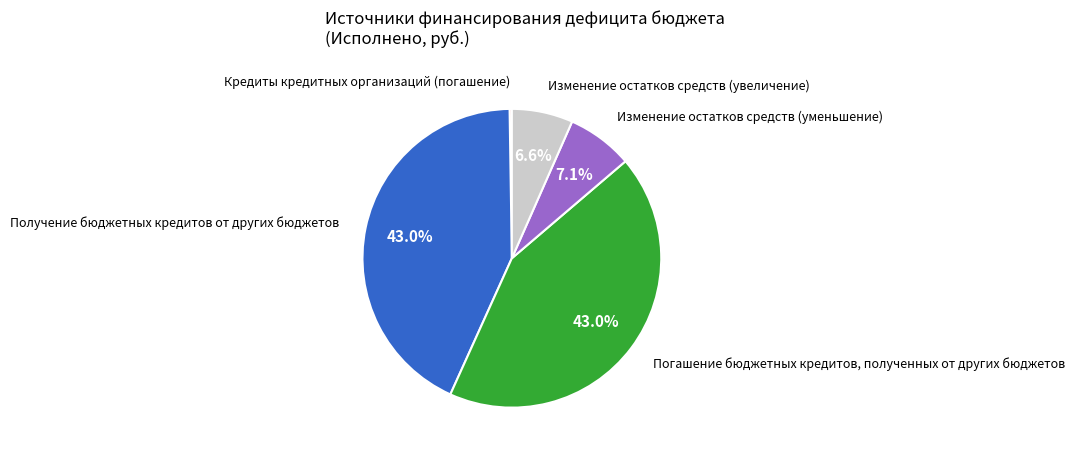

Is there any slice that represents more than half of the pie?

No